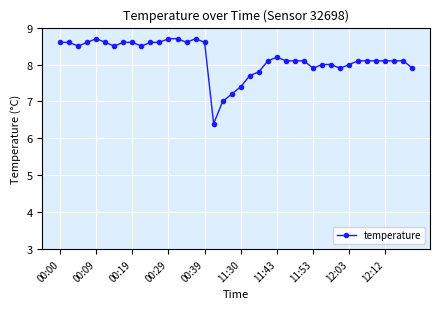

What is the difference between the maximum and minimum values?

2.3